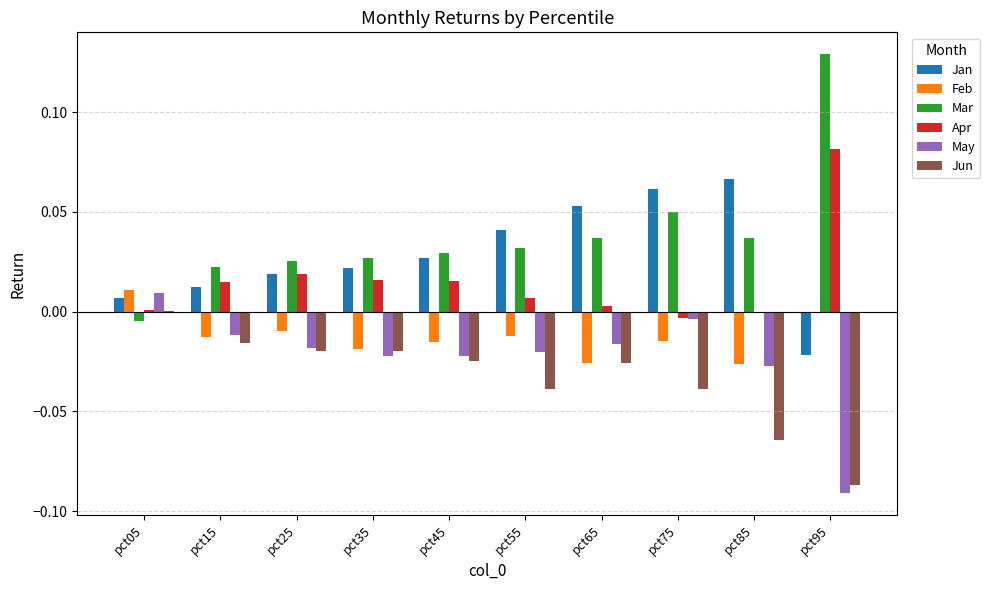

Is the value of Jun at pct05 greater than the value of Mar at pct35?

No